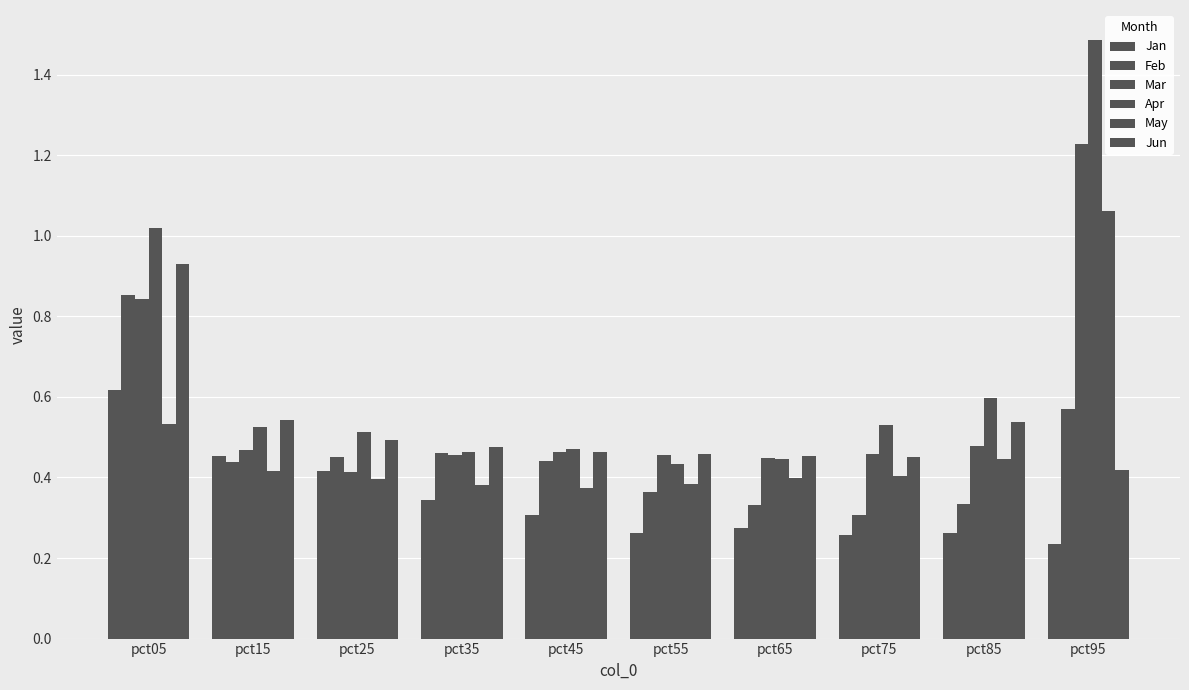

Reading left to right, what are all the values shown in this chart?

Jan: 0.6	0.5	0.4	0.3	0.3	0.3	0.3	0.3	0.3	0.2
Feb: 0.9	0.4	0.5	0.5	0.4	0.4	0.3	0.3	0.3	0.6
Mar: 0.8	0.5	0.4	0.5	0.5	0.5	0.4	0.5	0.5	1.2
Apr: 1.0	0.5	0.5	0.5	0.5	0.4	0.4	0.5	0.6	1.5
May: 0.5	0.4	0.4	0.4	0.4	0.4	0.4	0.4	0.4	1.1
Jun: 0.9	0.5	0.5	0.5	0.5	0.5	0.5	0.5	0.5	0.4